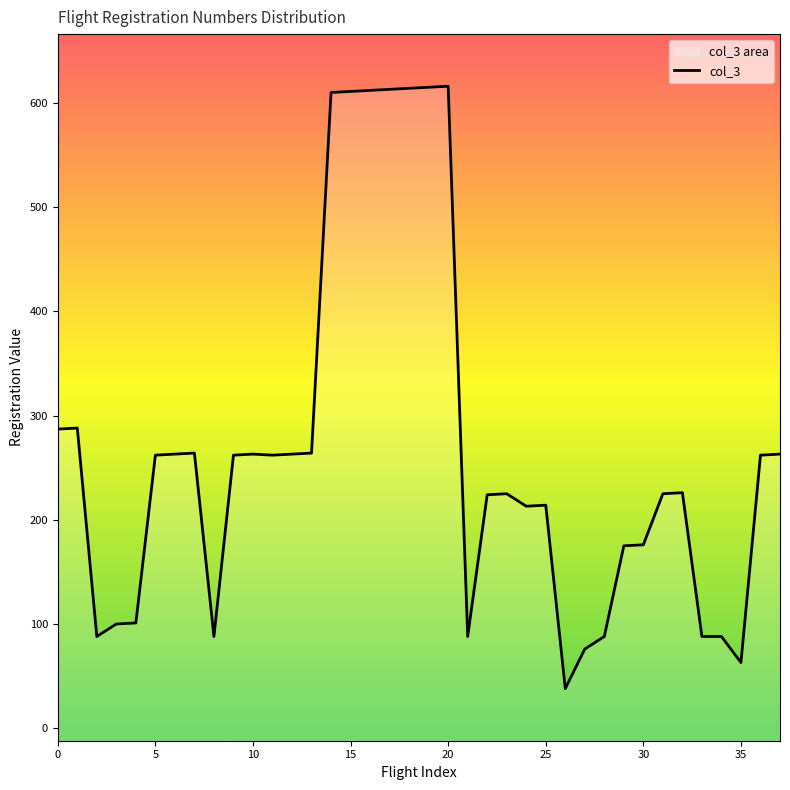

What is the average value?

265